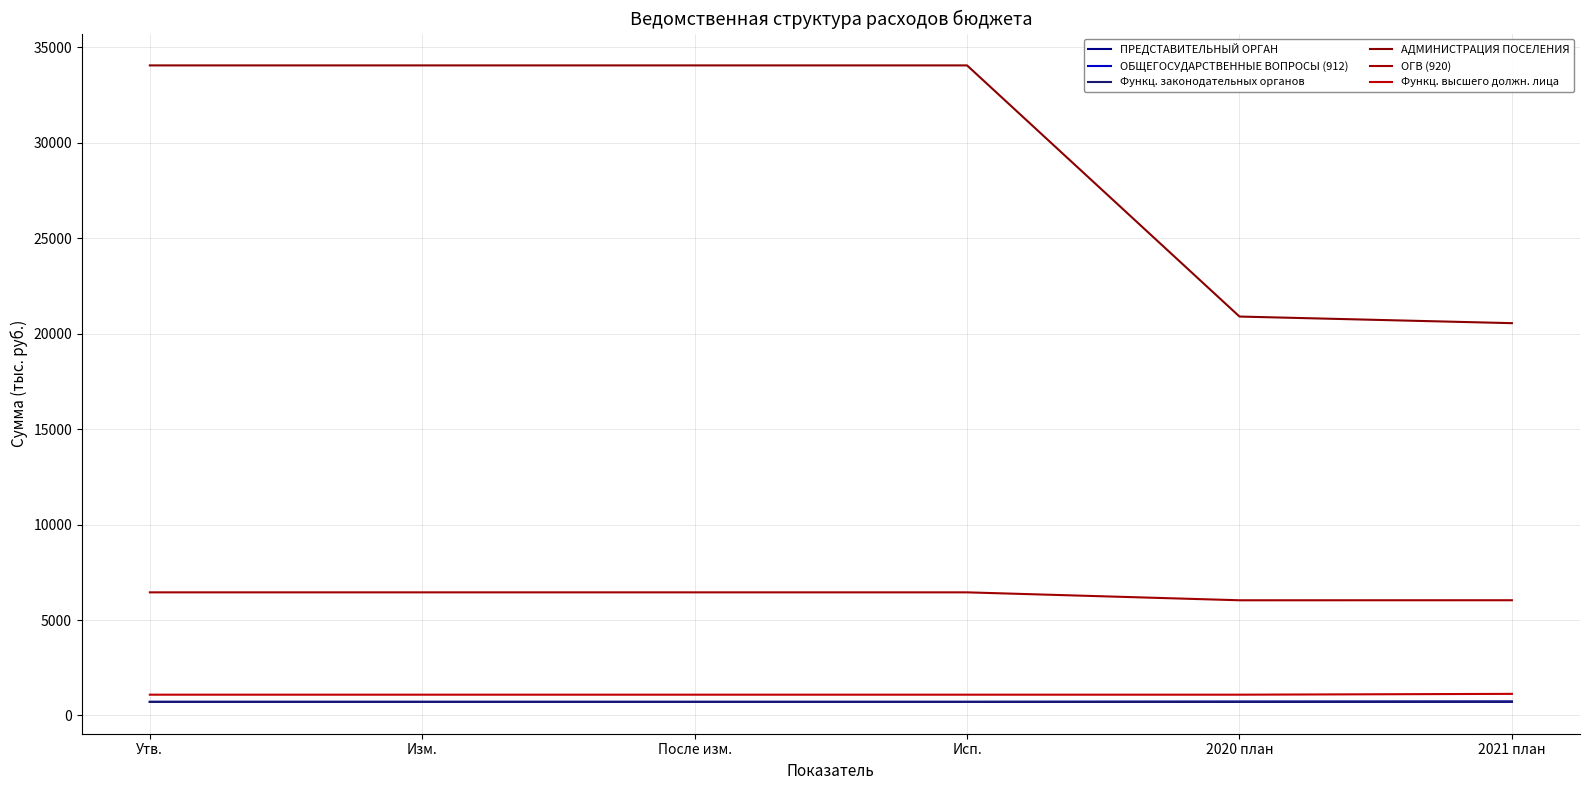

Does the chart have visible grid lines?

Yes